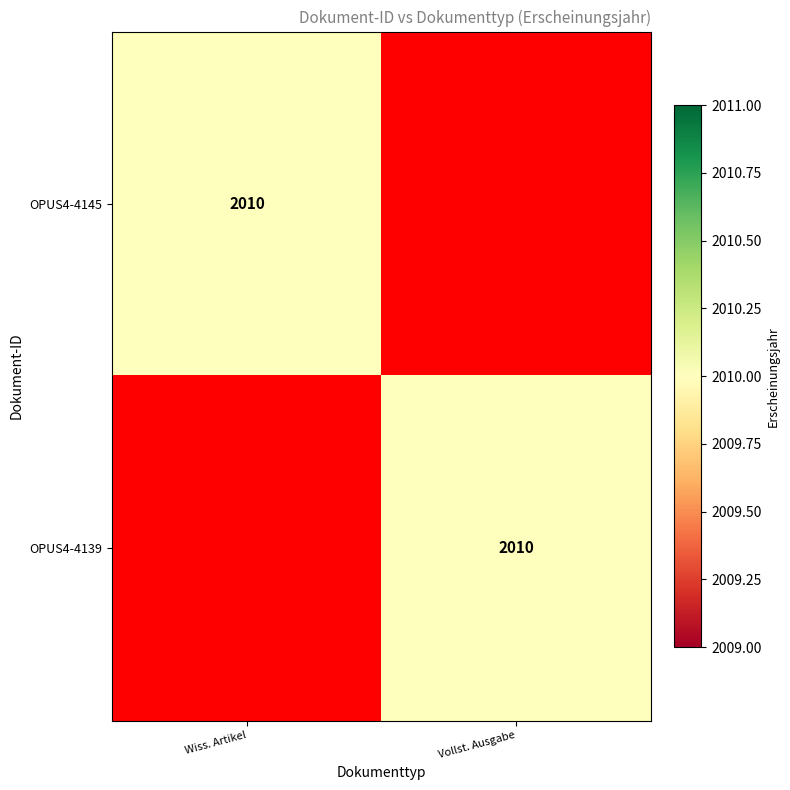

Rank the series by their maximum value, from highest to lowest.

OPUS4-4145, OPUS4-4139